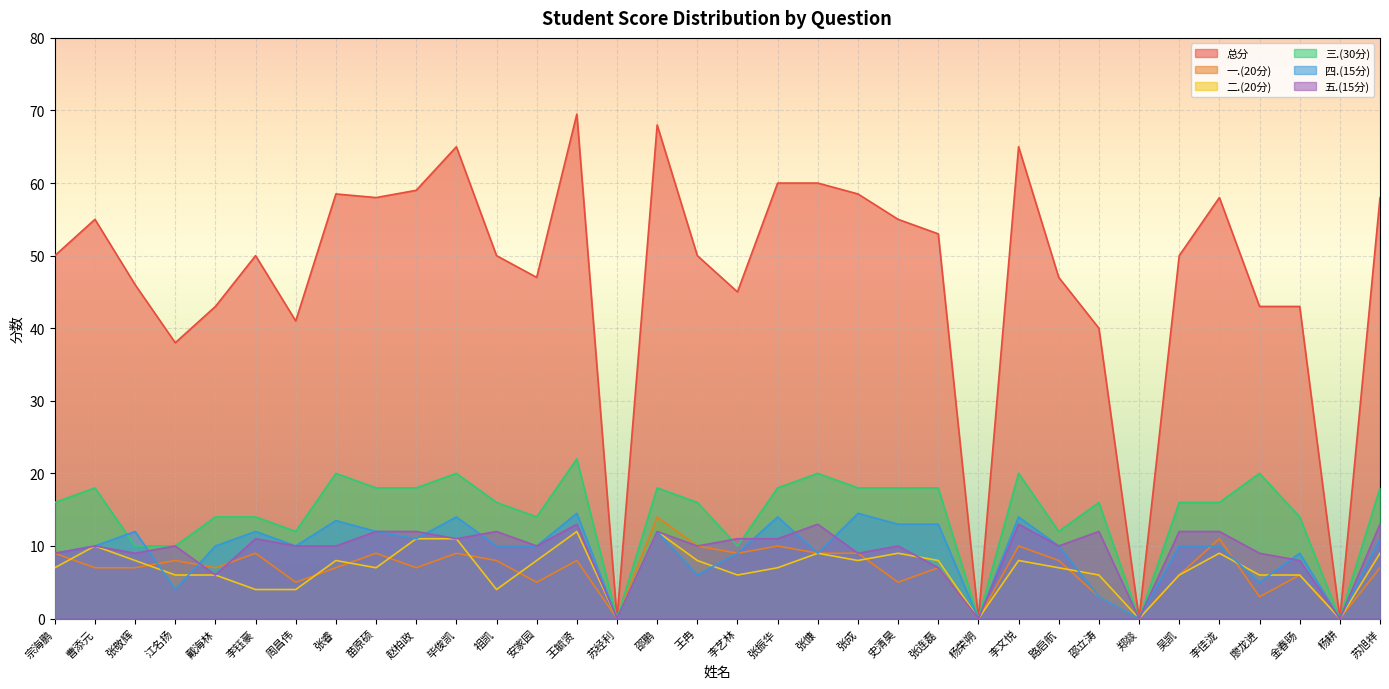

Reading left to right, what are all the values shown in this chart?

总分: 50.0	55.0	46.0	38.0	43.0	50.0	41.0	58.5	58.0	59.0	65.0	50.0	47.0	69.5	0.0	68.0	50.0	45.0	60.0	60.0	58.5	55.0	53.0	0.0	65.0	47.0	40.0	0.0	50.0	58.0	43.0	43.0	0.0	58.0
一.(20分): 9.0	7.0	7.0	8.0	7.0	9.0	5.0	7.0	9.0	7.0	9.0	8.0	5.0	8.0	0.0	14.0	10.0	9.0	10.0	9.0	9.0	5.0	7.0	0.0	10.0	8.0	3.0	0.0	6.0	11.0	3.0	6.0	0.0	7.0
二.(20分): 7.0	10.0	8.0	6.0	6.0	4.0	4.0	8.0	7.0	11.0	11.0	4.0	8.0	12.0	0.0	12.0	8.0	6.0	7.0	9.0	8.0	9.0	8.0	0.0	8.0	7.0	6.0	0.0	6.0	9.0	6.0	6.0	0.0	9.0
三.(30分): 16.0	18.0	10.0	10.0	14.0	14.0	12.0	20.0	18.0	18.0	20.0	16.0	14.0	22.0	0.0	18.0	16.0	10.0	18.0	20.0	18.0	18.0	18.0	0.0	20.0	12.0	16.0	0.0	16.0	16.0	20.0	14.0	0.0	18.0
四.(15分): 9.0	10.0	12.0	4.0	10.0	12.0	10.0	13.5	12.0	11.0	14.0	10.0	10.0	14.5	0.0	12.0	6.0	9.0	14.0	9.0	14.5	13.0	13.0	0.0	14.0	10.0	3.0	0.0	10.0	10.0	5.0	9.0	0.0	11.0
五.(15分): 9.0	10.0	9.0	10.0	6.0	11.0	10.0	10.0	12.0	12.0	11.0	12.0	10.0	13.0	0.0	12.0	10.0	11.0	11.0	13.0	9.0	10.0	7.0	0.0	13.0	10.0	12.0	0.0	12.0	12.0	9.0	8.0	0.0	13.0